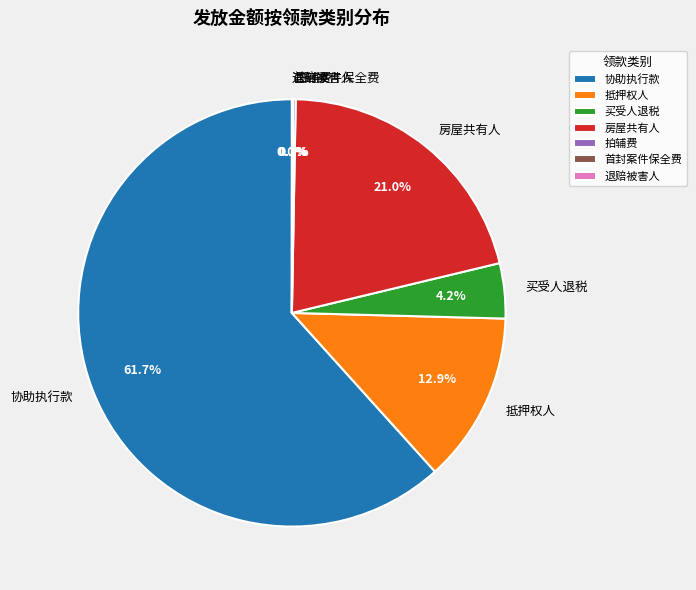

To the nearest percent, what is the difference between the largest and smallest slice percentages?

62%